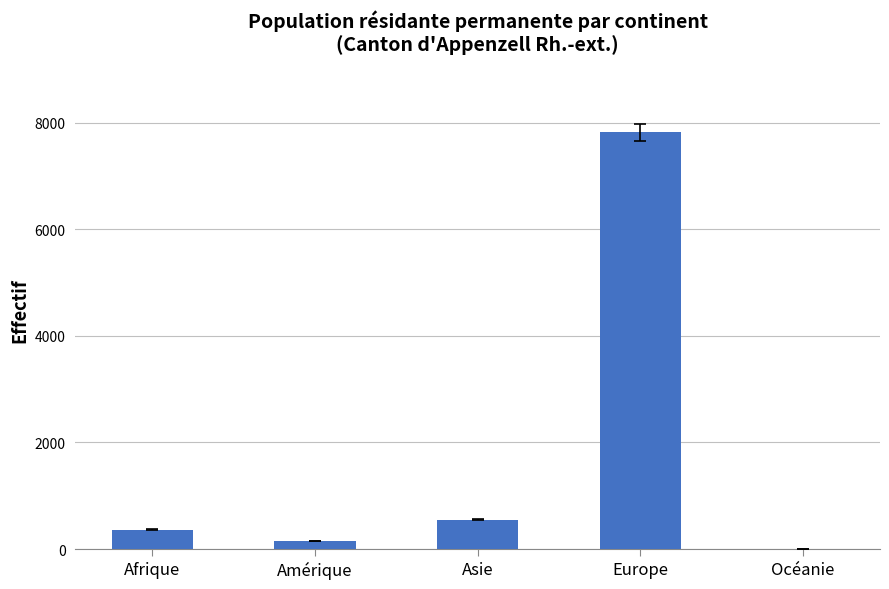

Reading left to right, list all the values displayed in this chart.

Afrique=363	Amérique=148	Asie=549	Europe=7820	Océanie=2